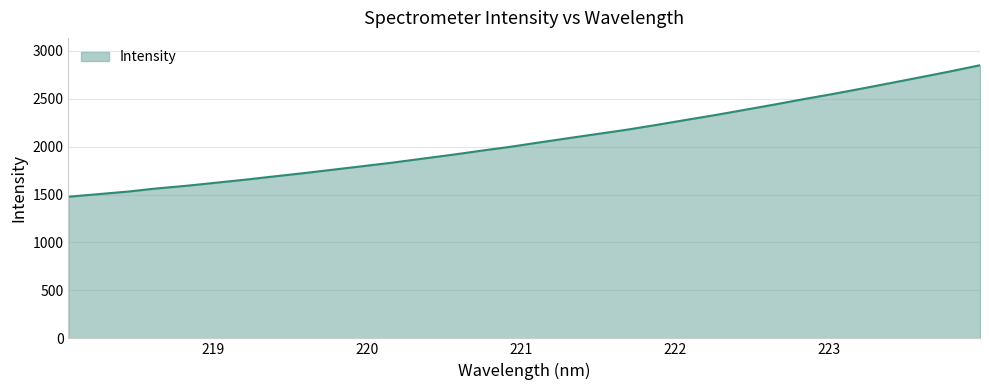

What is the difference between the maximum and minimum values?

1371.7